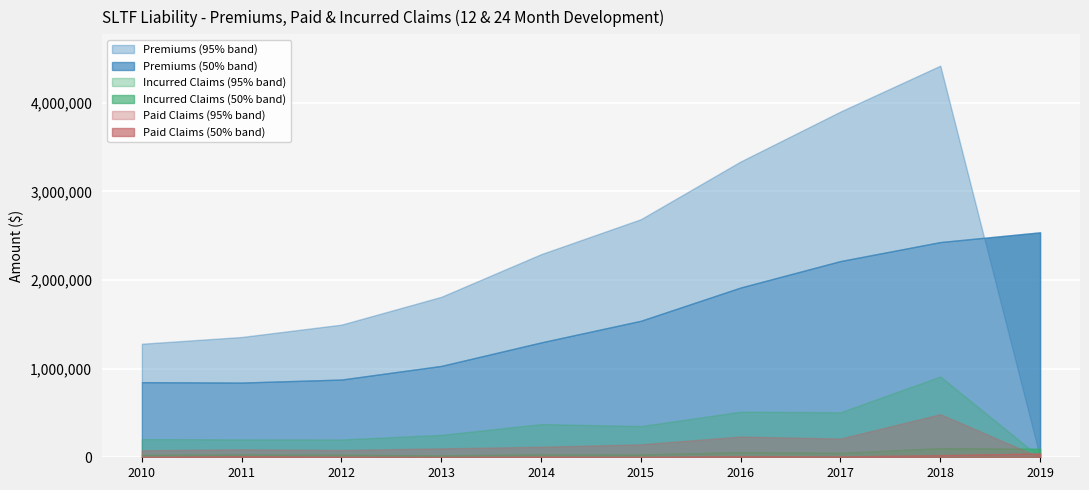

What is the difference between the Paid_24mo values at 2012 and 2017?

129331